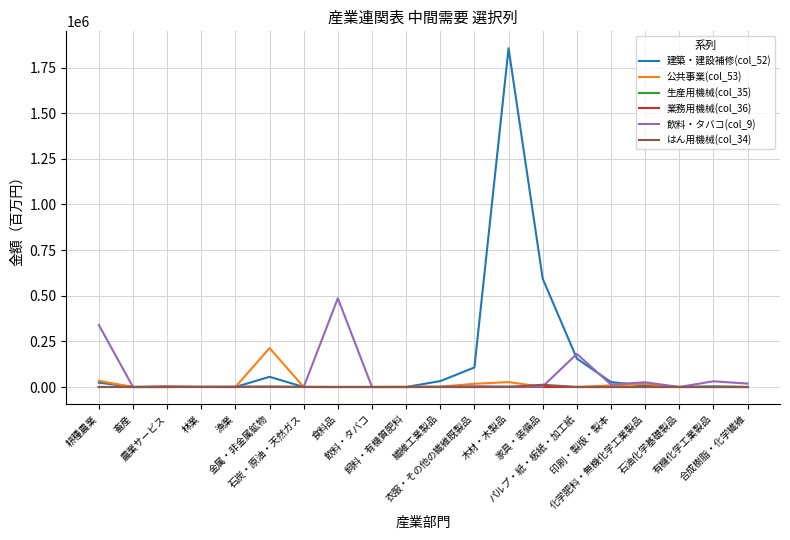

Which series has the widest spread of values?

建築・建設補修(col_52)